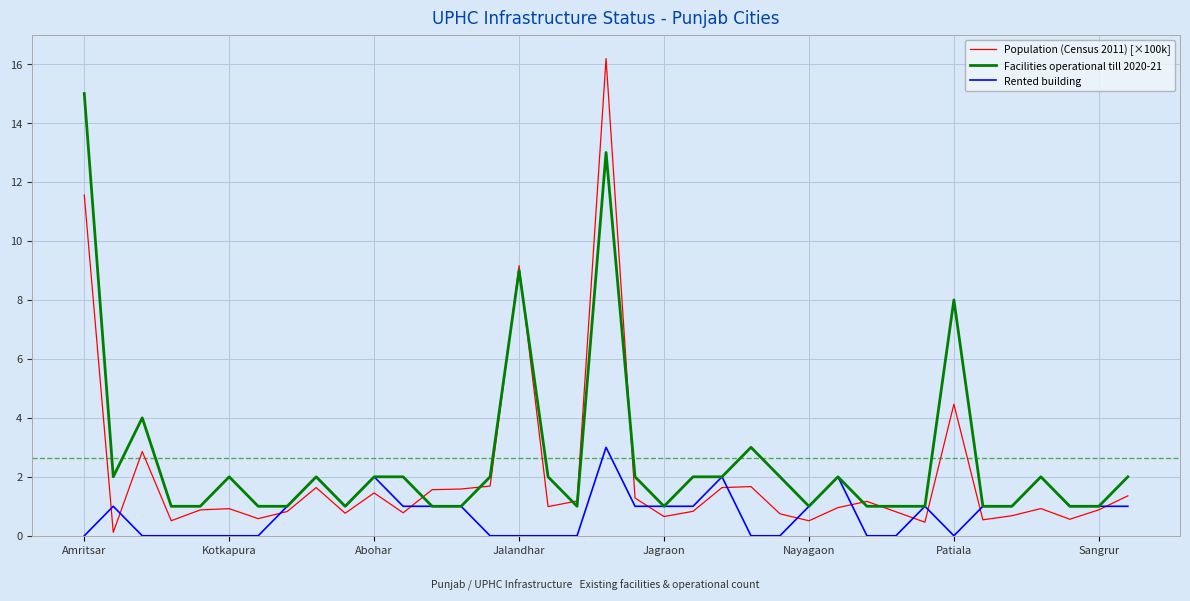

Which series has the largest range (max minus min)?

Population (Census 2011) [×100k]